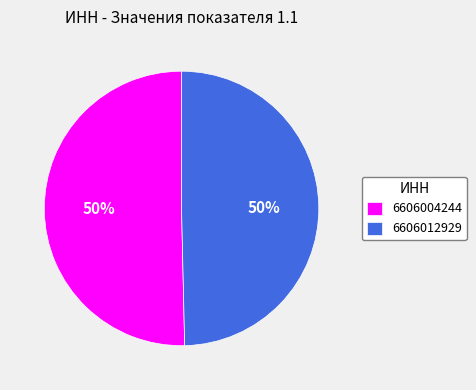

Which has a higher value, 6606004244 or 6606012929?

6606004244